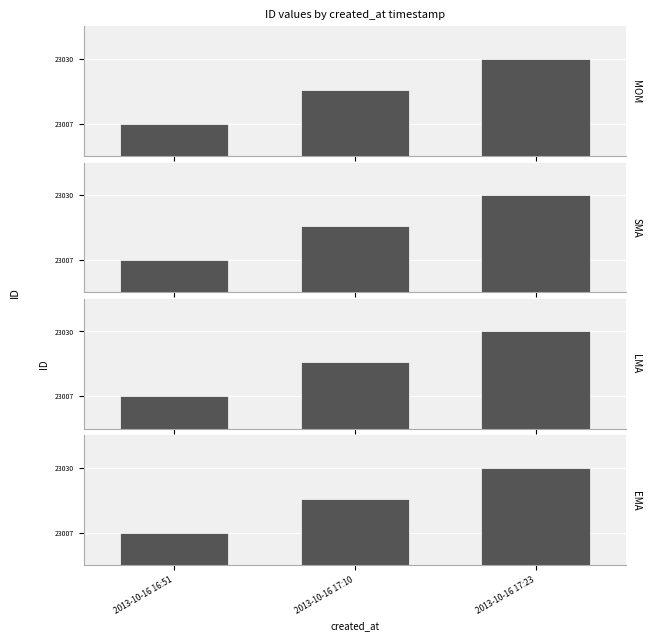

What is the value of the SMA bar at the 2nd from the left?

23019